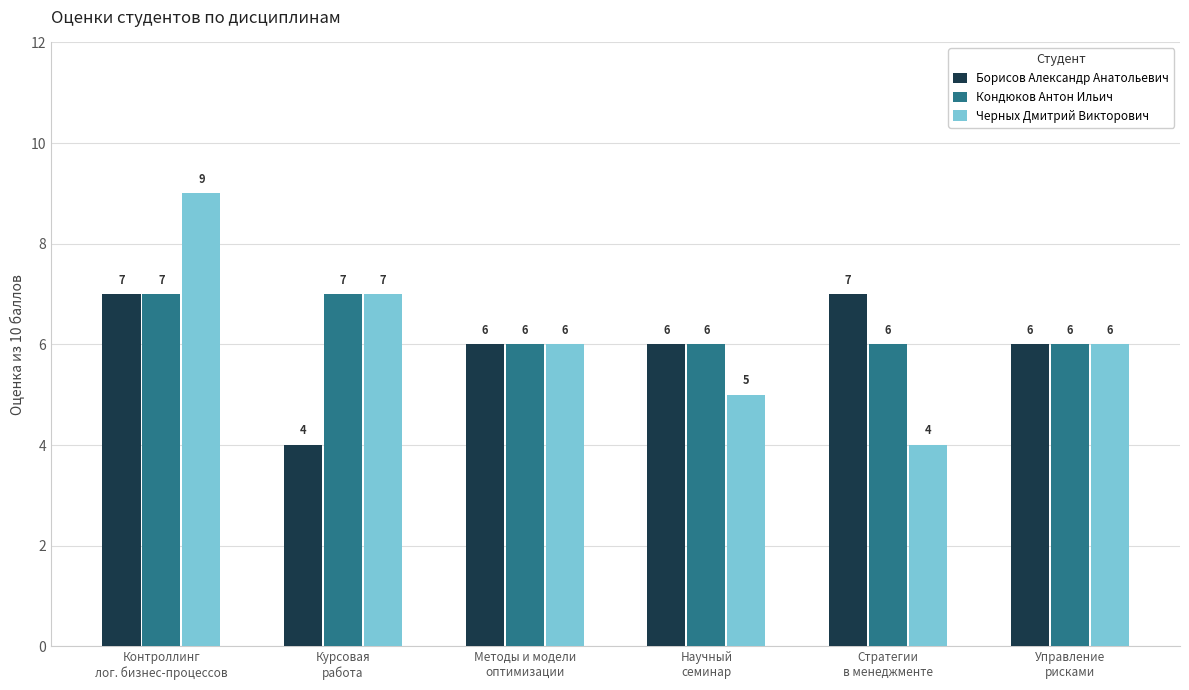

Rank the series by their average value, from lowest to highest.

Борисов Александр Анатольевич, Черных Дмитрий Викторович, Кондюков Антон Ильич